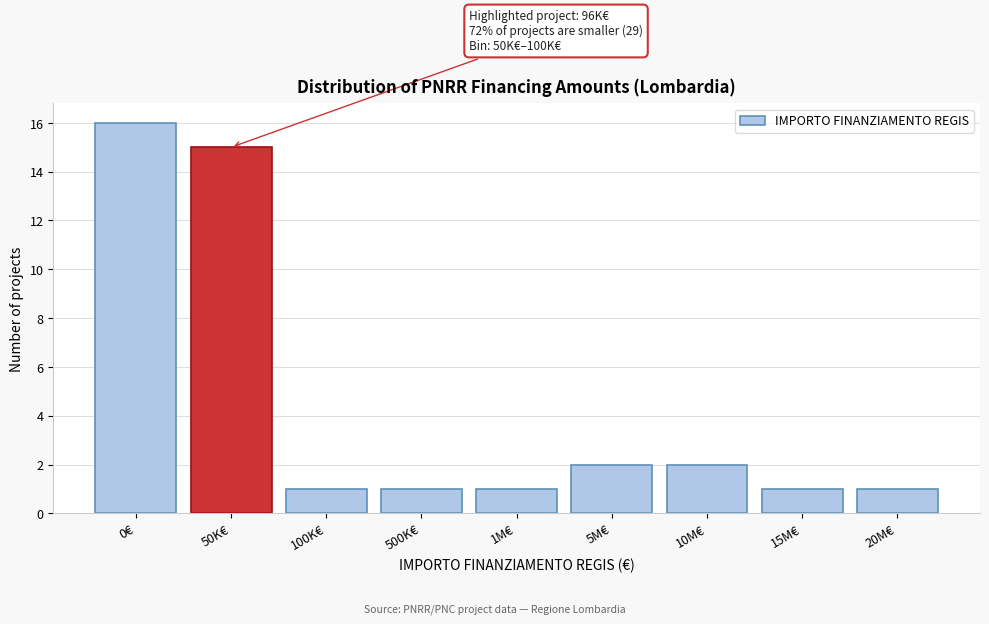

Reading left to right, transcribe all the data shown in this chart.

16	15	1	1	1	2	2	1	1